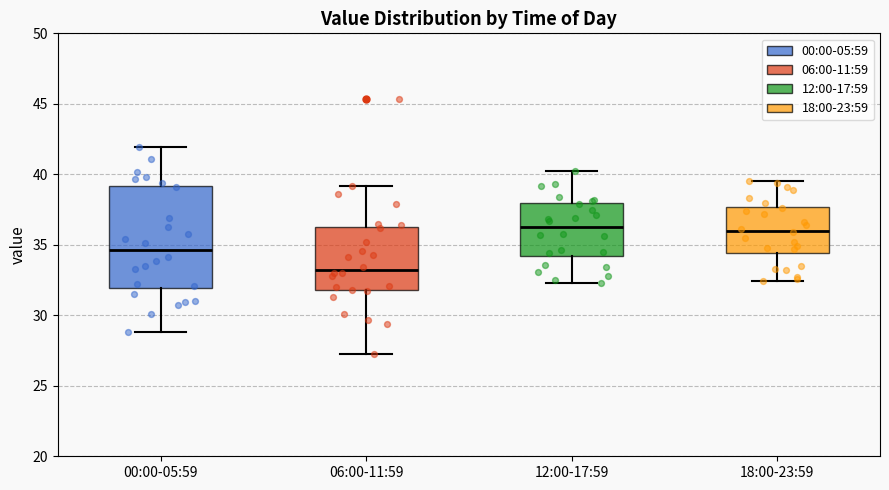

Which box is the tallest, from its lower edge to its upper edge?

00:00-05:59